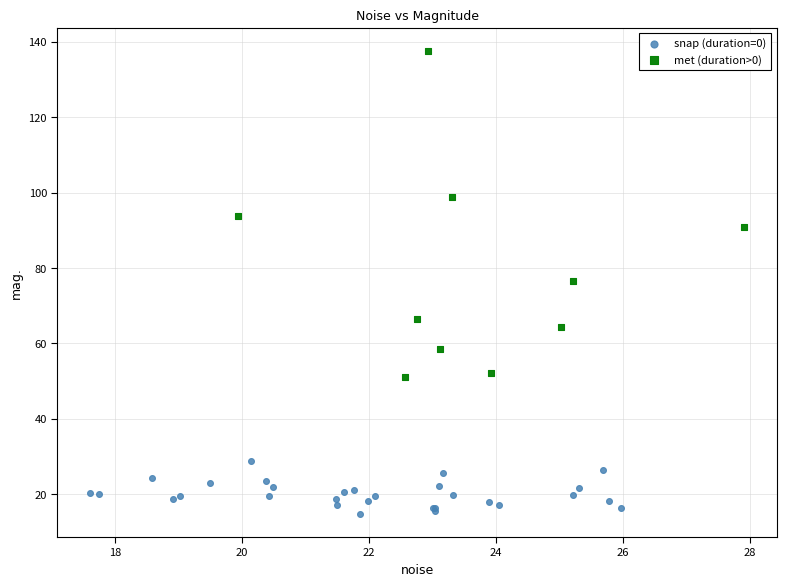

Which series reaches the maximum Y coordinate?

met (duration>0)